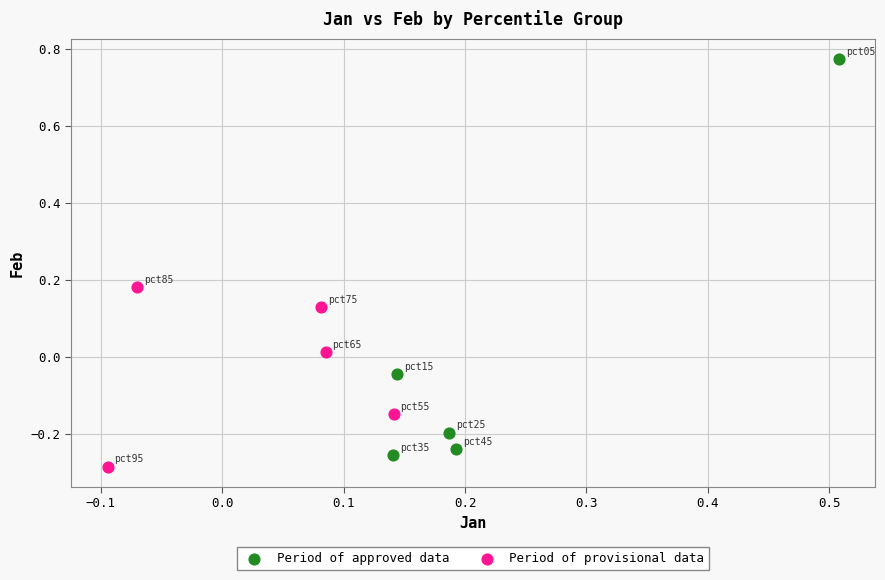

Which series has the widest spread of Y values?

Period of approved data